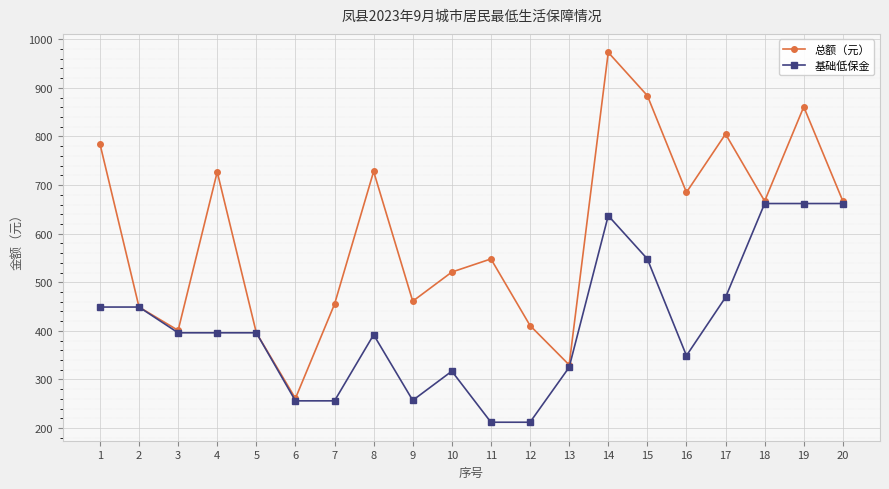

Where does the 总额（元） series first go above 667?

1